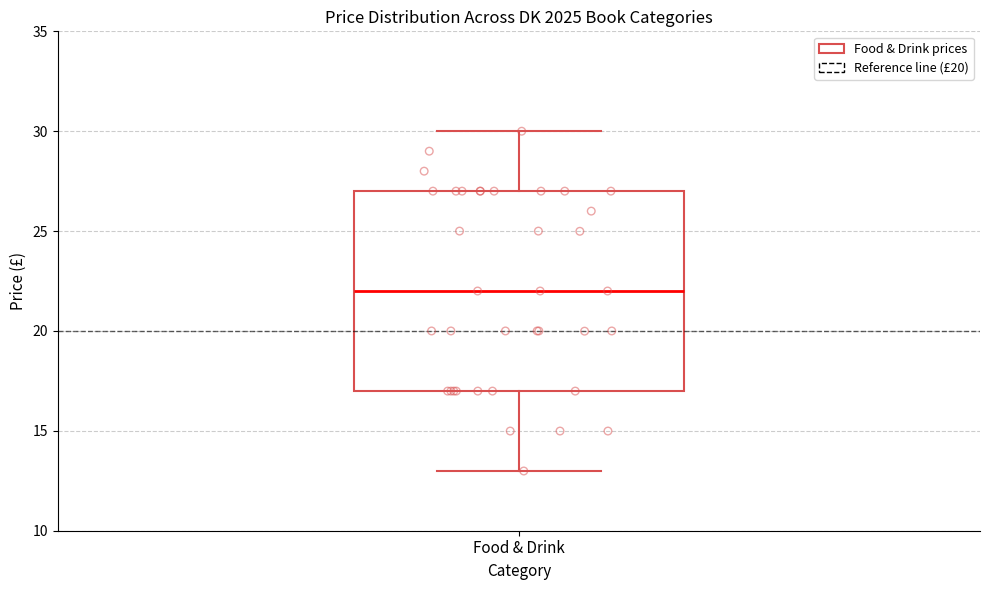

Read this box plot against the y-axis: the position of the median line, the range covered by the box, and the ends of both whiskers. The values are not printed on the chart, so give them approximately, as read against the axis.

median 22, box 17 to 27, whiskers 13 to 30